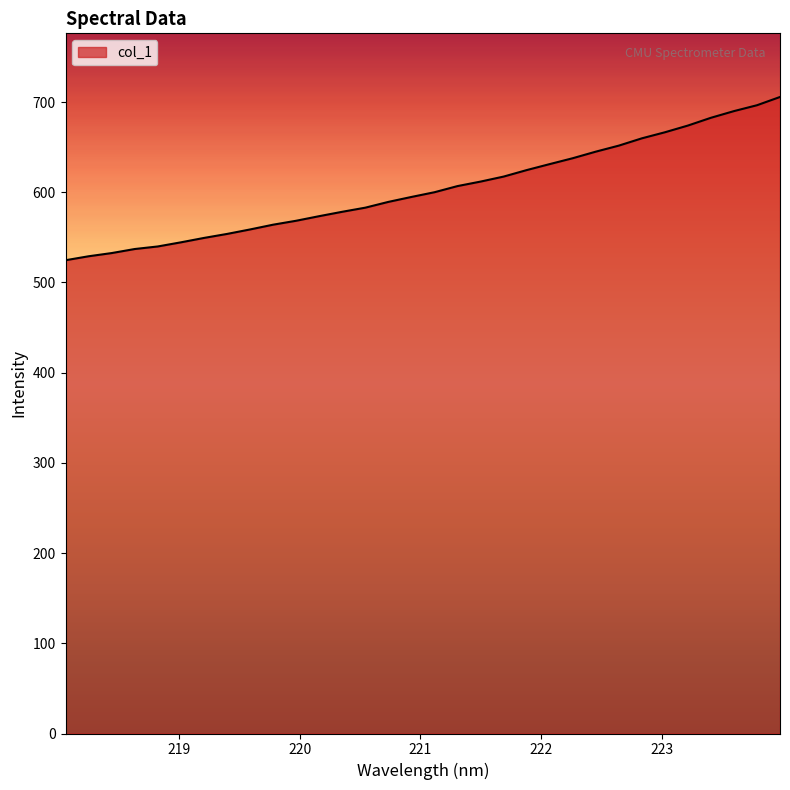

What is the difference between the maximum and minimum values?

181.0